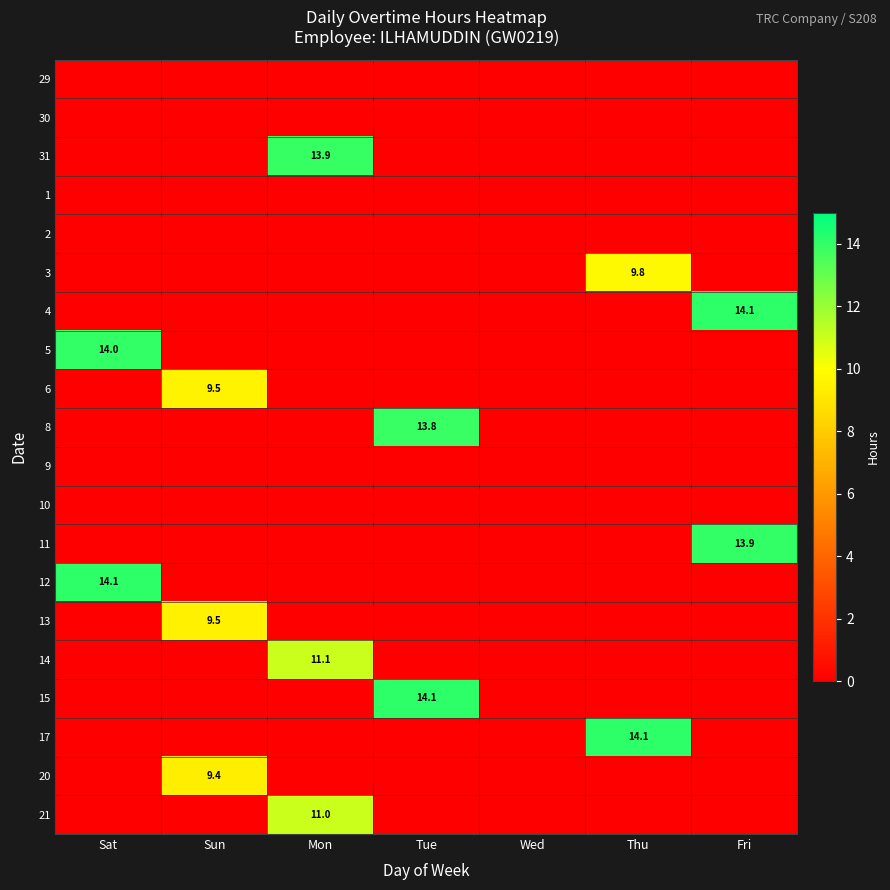

The 21 series shows 11.0 at Mon. True or false?

True